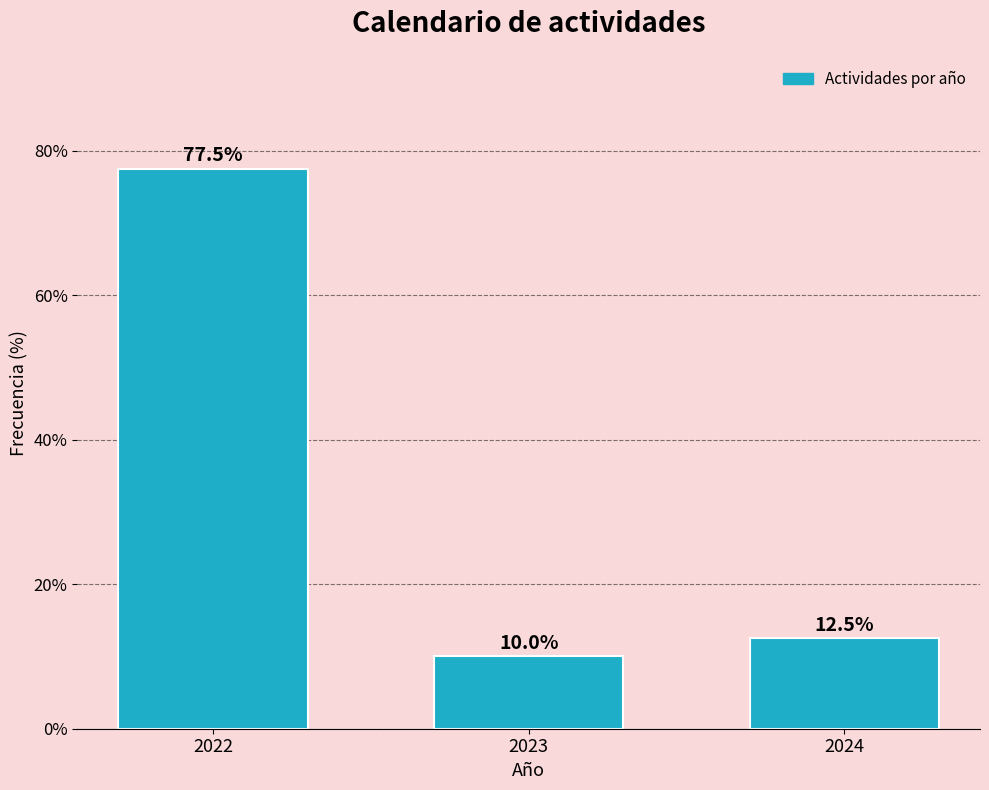

Reading right to left, transcribe all the data shown in this chart.

12.5	10.0	77.5